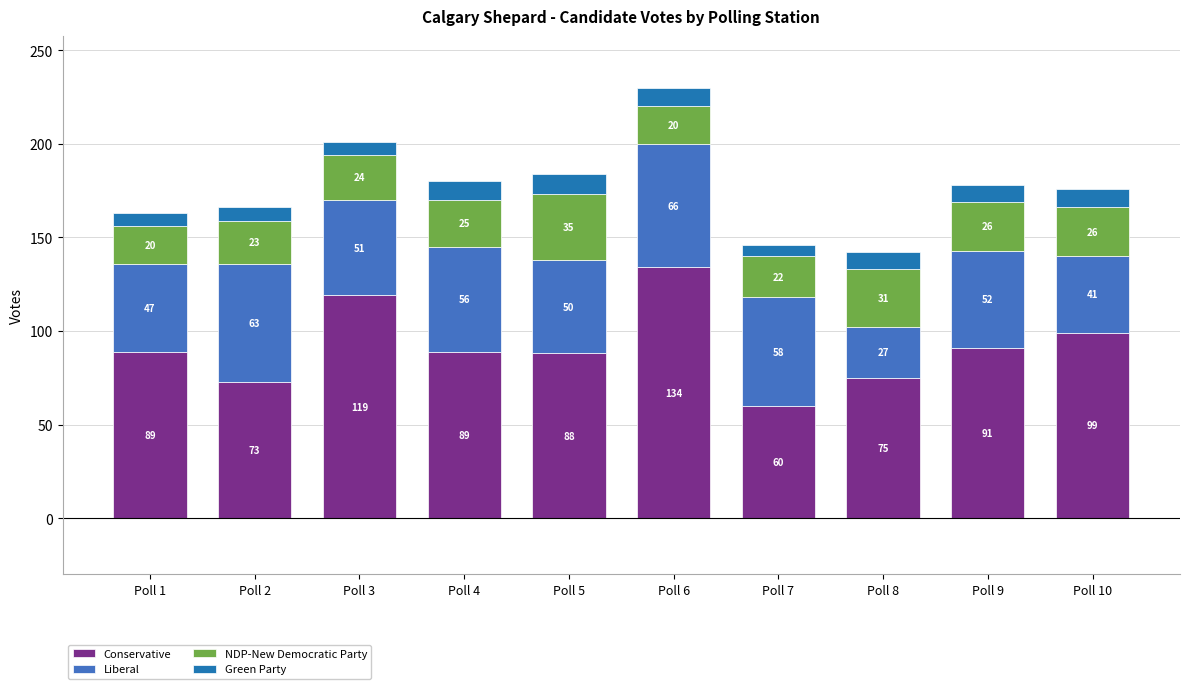

What is the maximum value for Conservative?

134